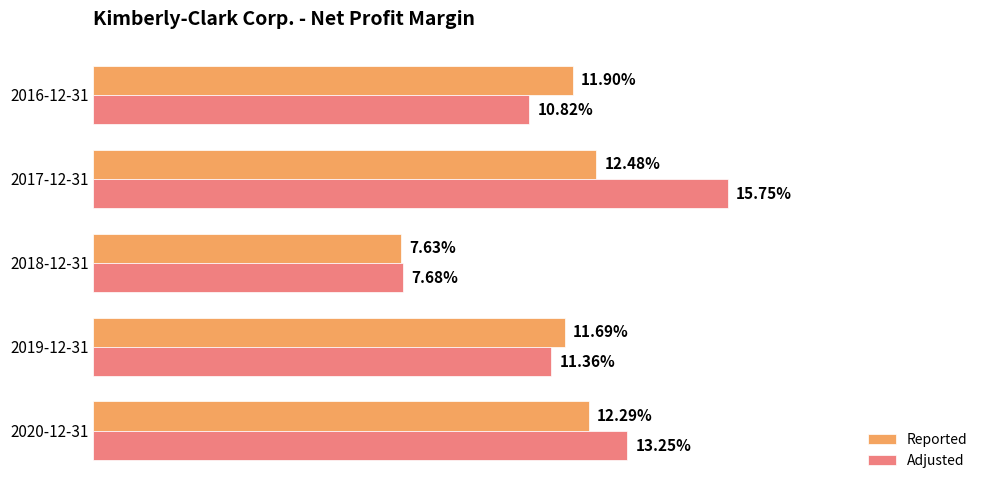

Reading left to right, what are all the values shown in this chart?

Reported: 0.1	0.1	0.1	0.1	0.1
Adjusted: 0.1	0.1	0.1	0.2	0.1